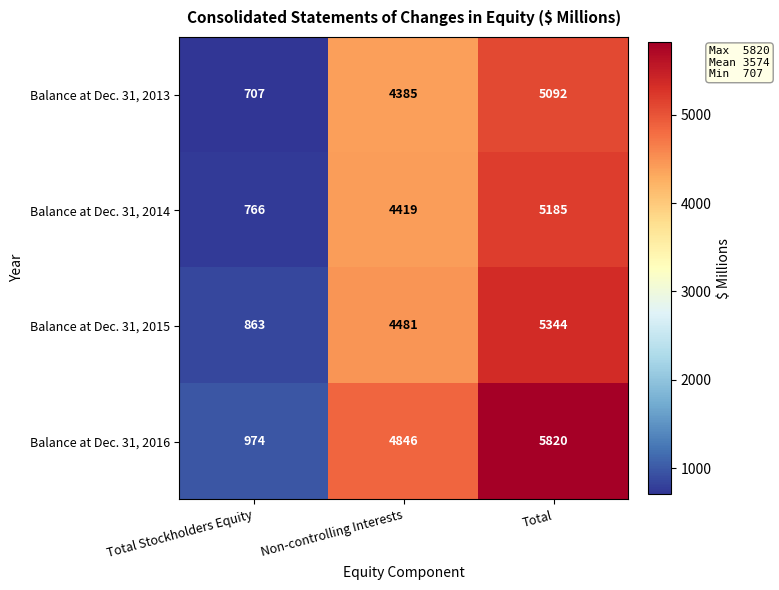

How many data points does each series have?

3